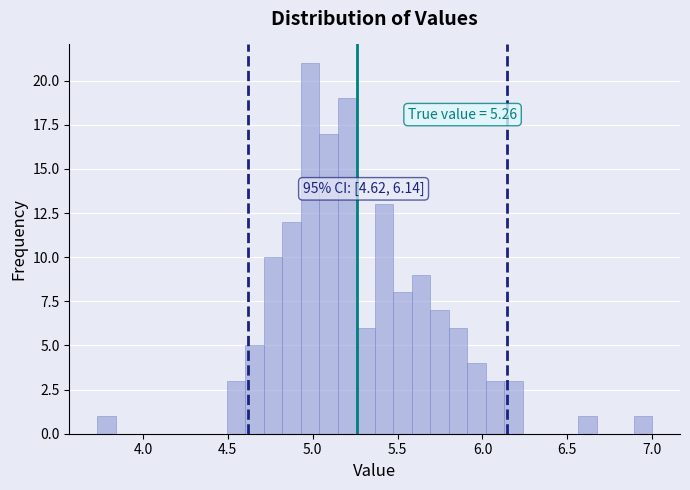

Read against the x-axis, roughly where is the centre of the tallest bar?

5.00